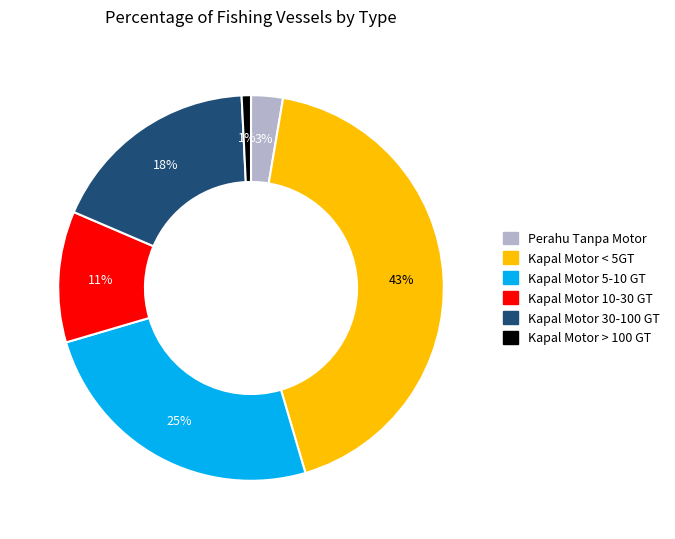

Does Kapal Motor < 5GT account for over 50% of the chart?

No